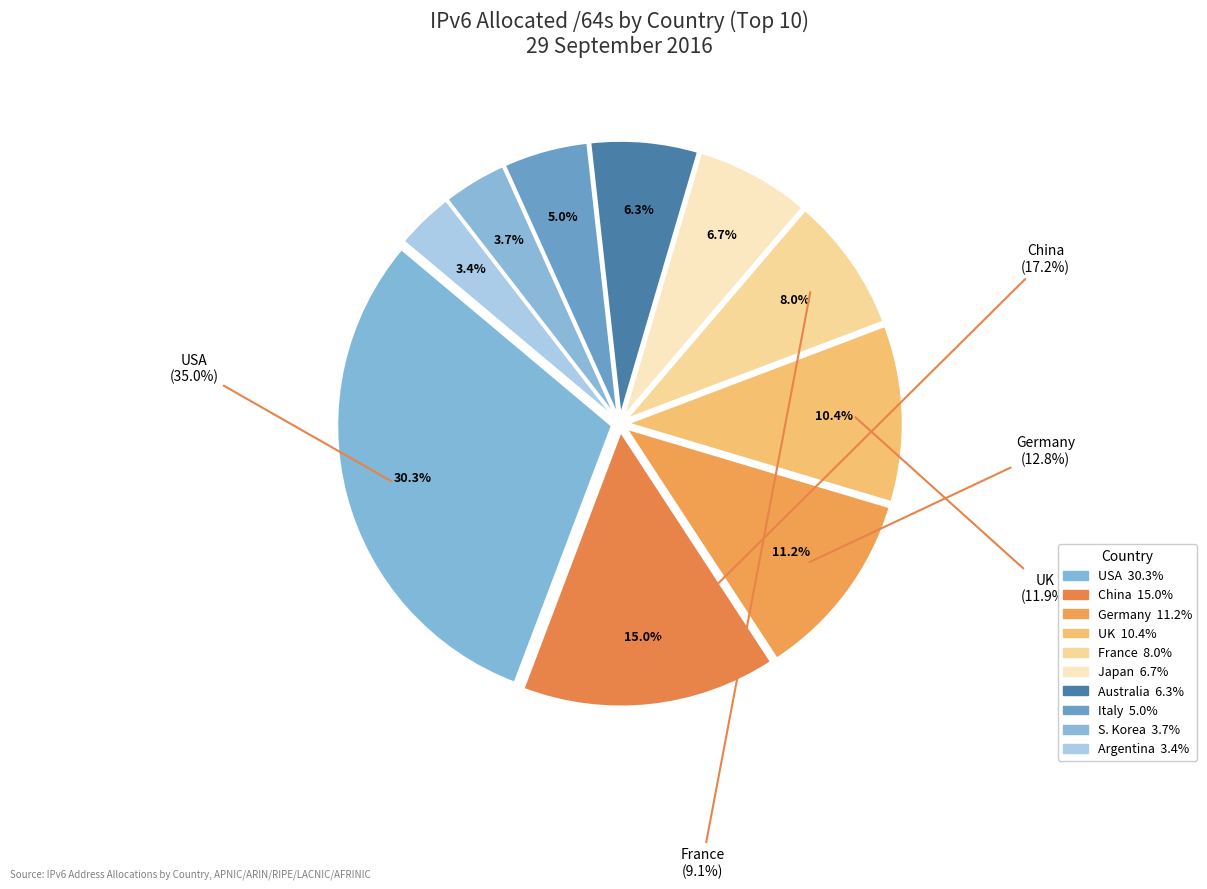

To the nearest percent, what percentage of the pie is Germany?

11%